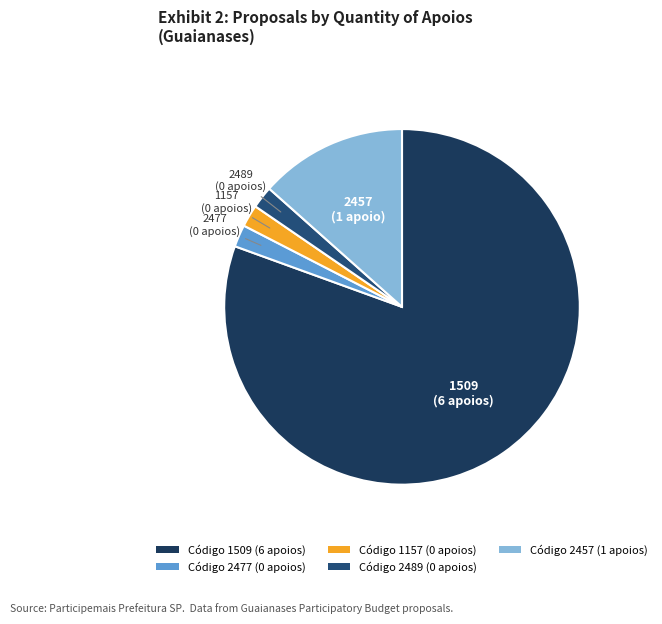

Does any single category account for the majority?

Yes